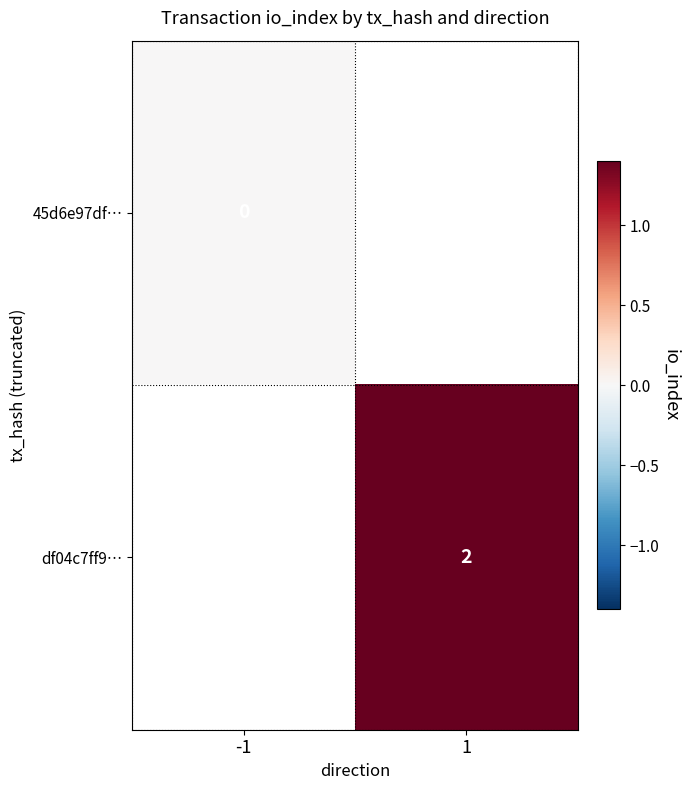

Is it true that df04c7ff9… equals 1 at 1?

False